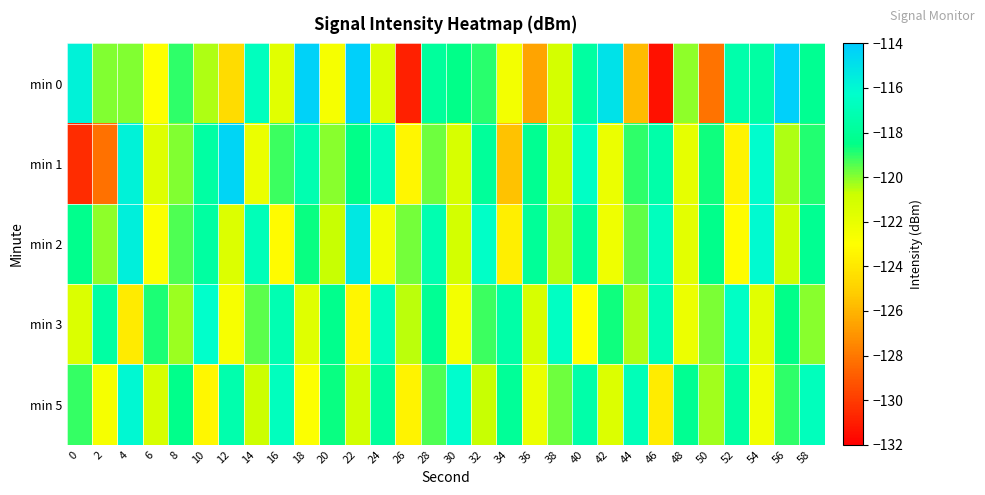

What is the spread (max minus min) of values at 12?

10.1